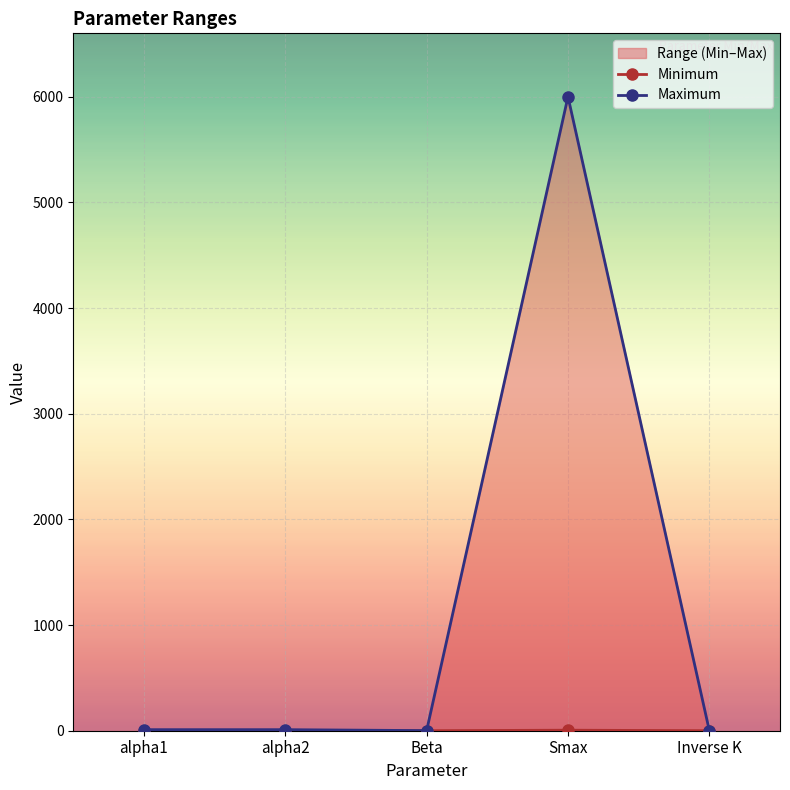

What is the label of the 2nd point from the left?

alpha2